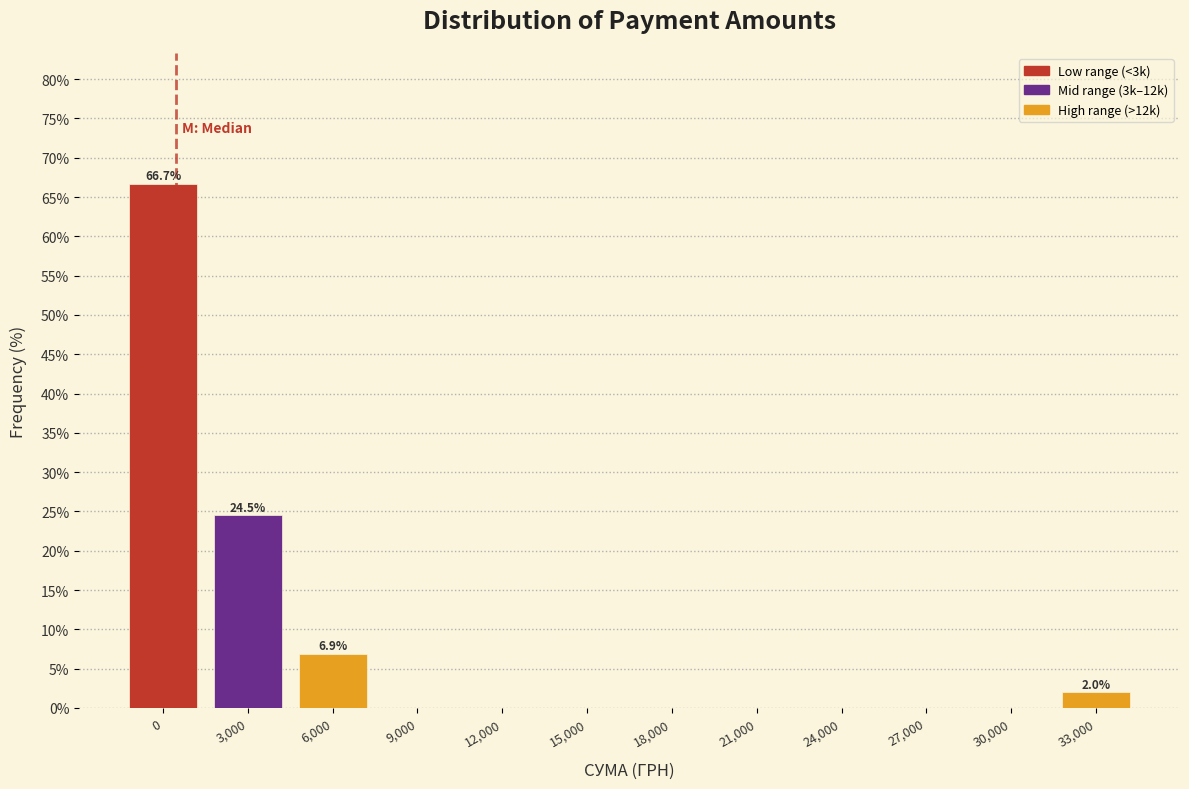

Reading left to right, extract all data points from this chart.

0=66.7	3,000=24.5	6,000=6.9	9,000=0.0	12,000=0.0	15,000=0.0	18,000=0.0	21,000=0.0	24,000=0.0	27,000=0.0	30,000=0.0	33,000=2.0